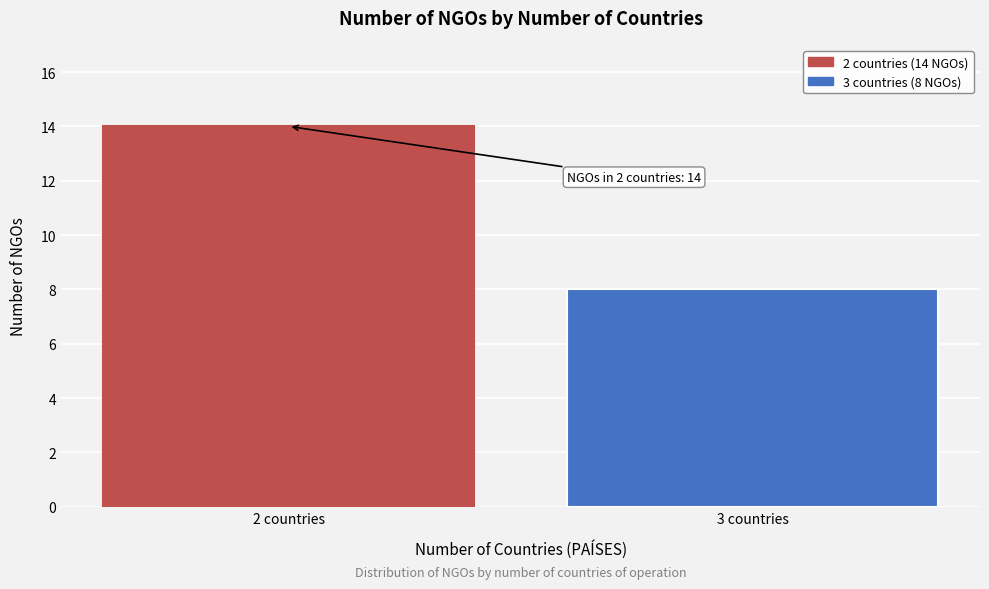

Reading right to left, list all the values displayed in this chart.

3 countries=8	2 countries=14